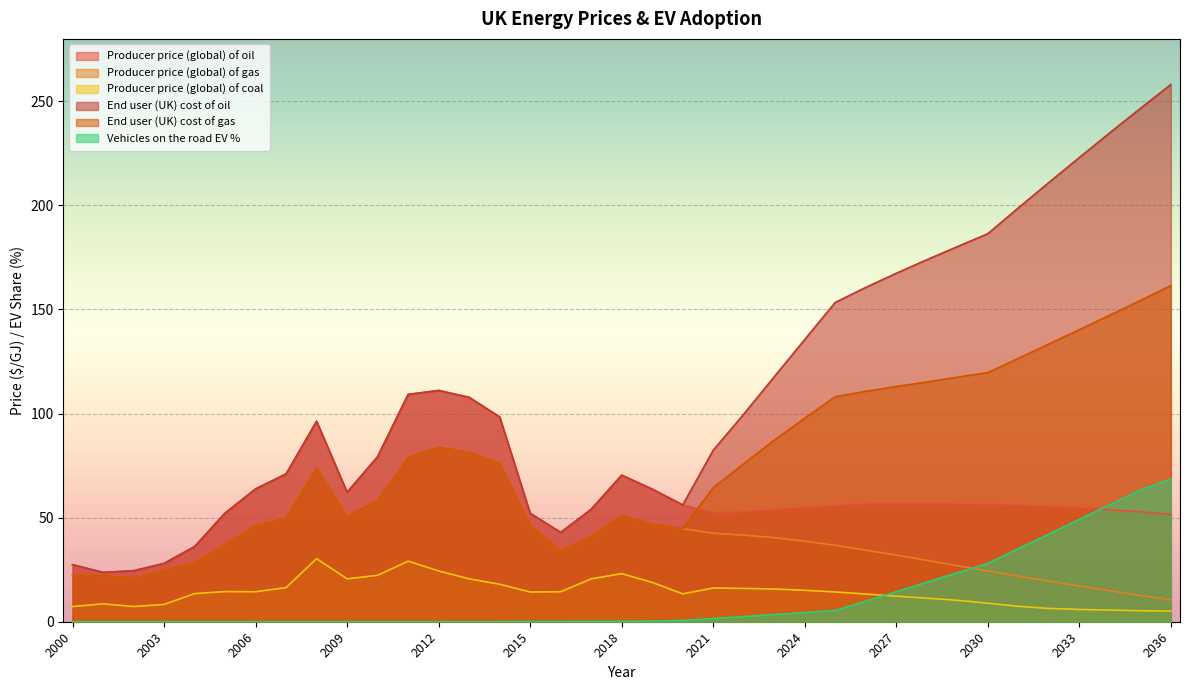

How many series are shown in this chart?

6